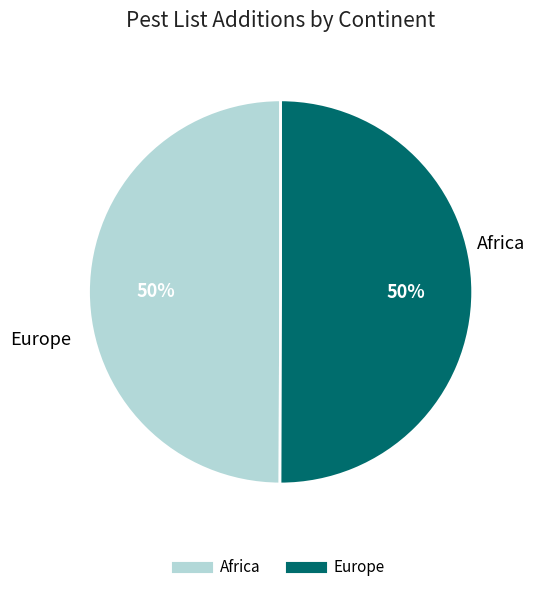

The Europe slice represents 50% of the pie. True or false?

True